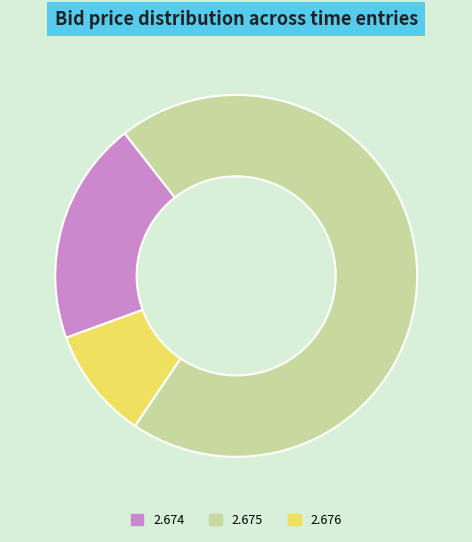

Is the sum of 2.675 and 2.674 greater than half?

Yes